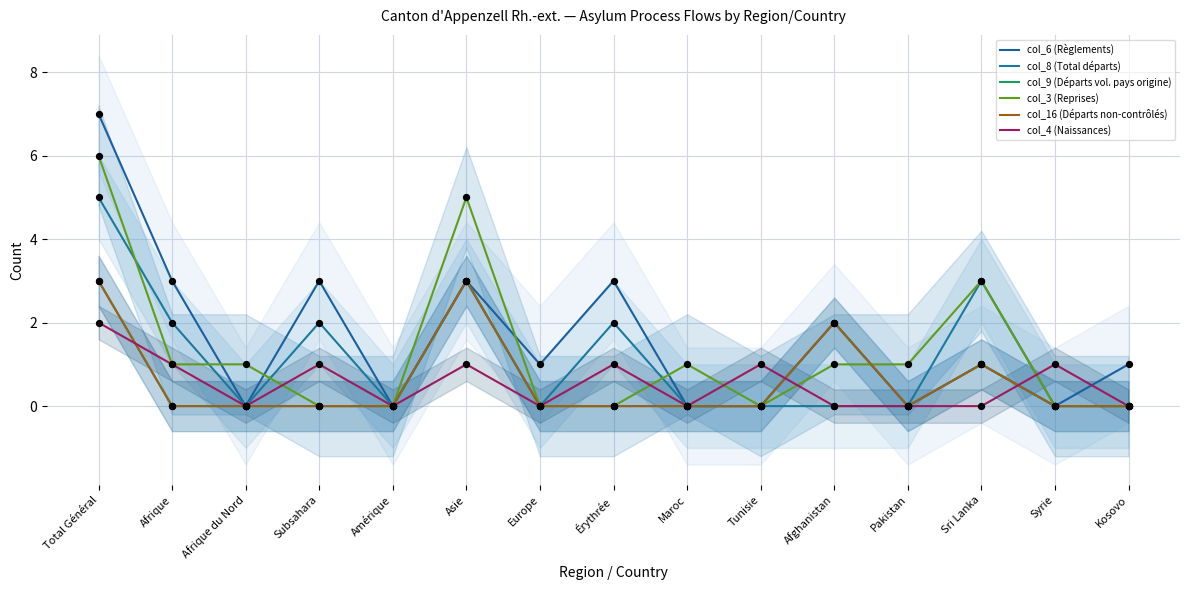

What is the total value across all series at Afghanistan?

7